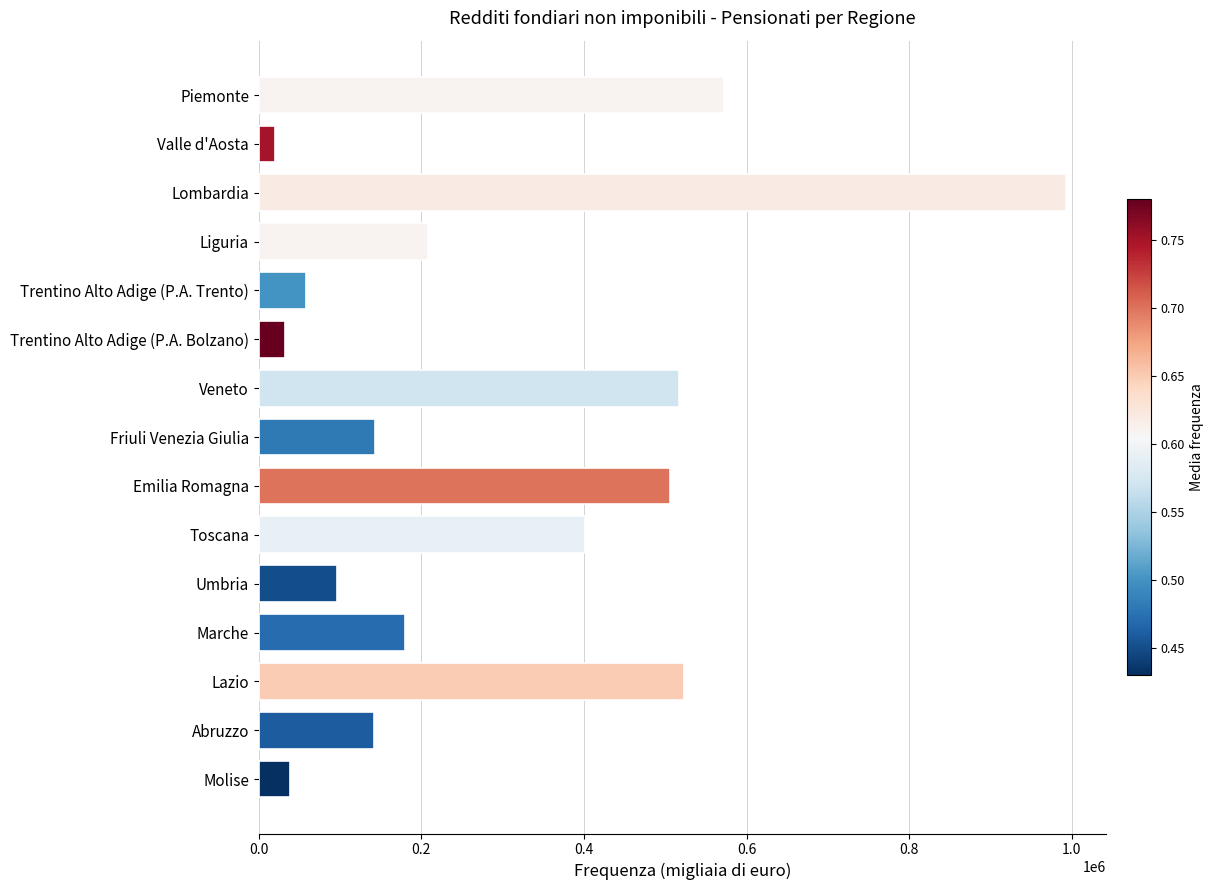

What is the minimum value shown in the chart?

19556